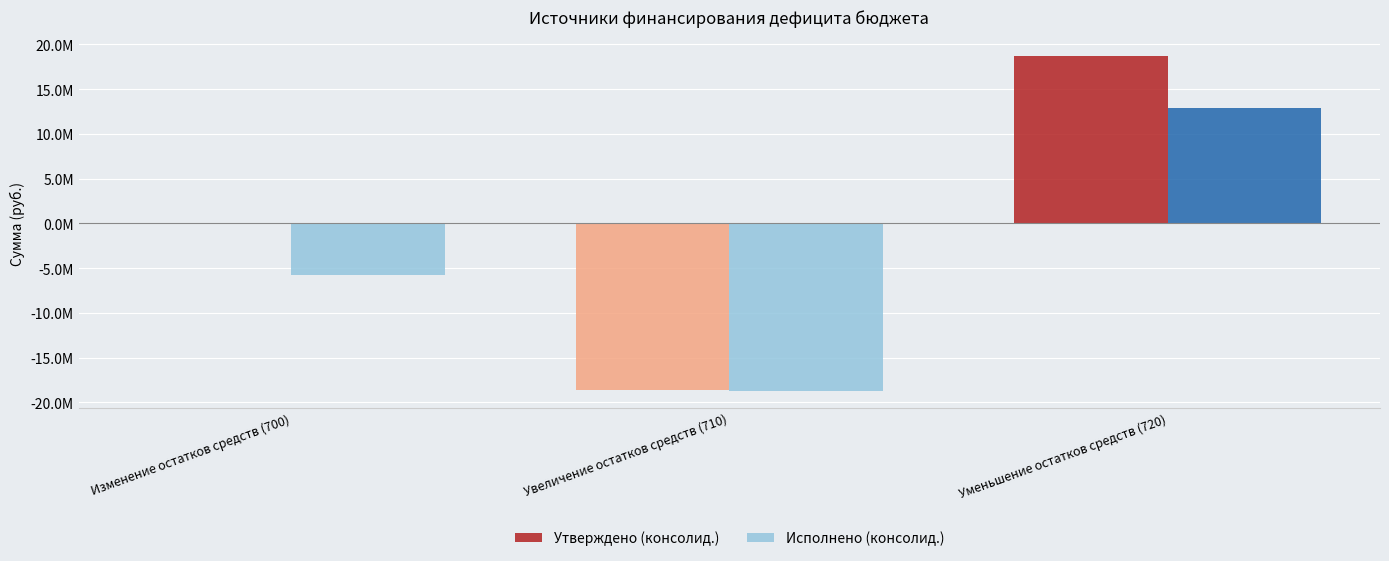

Are the bars horizontal?

No